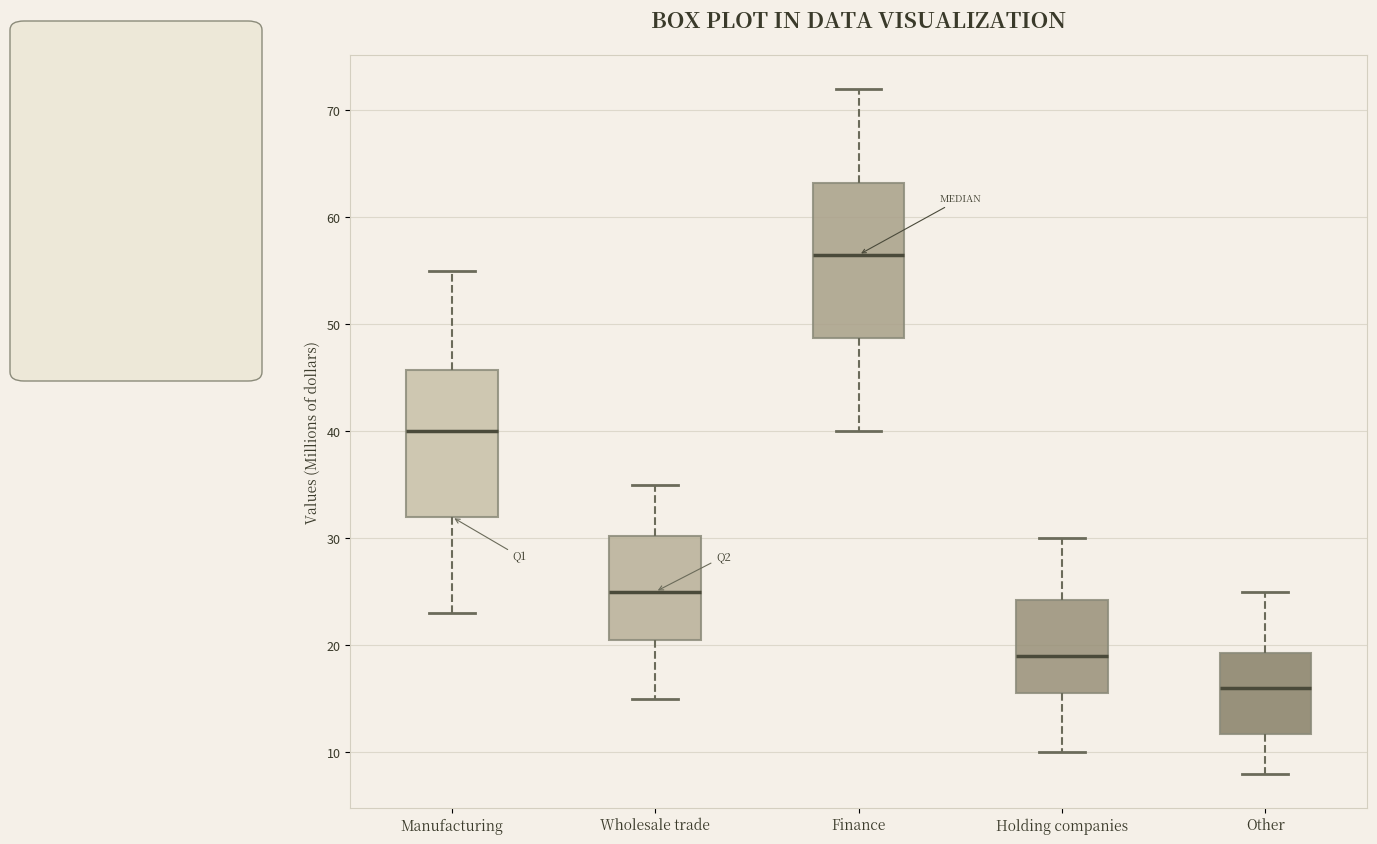

Where is the upper edge of the box for Manufacturing on the y-axis? The values are not printed on the chart, so give them approximately, as read against the axis.

46